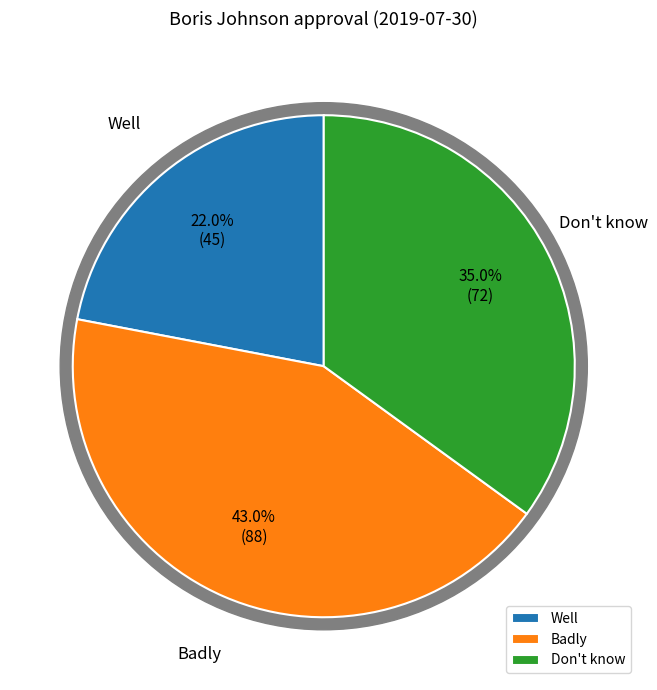

How many segments does this pie chart have?

3